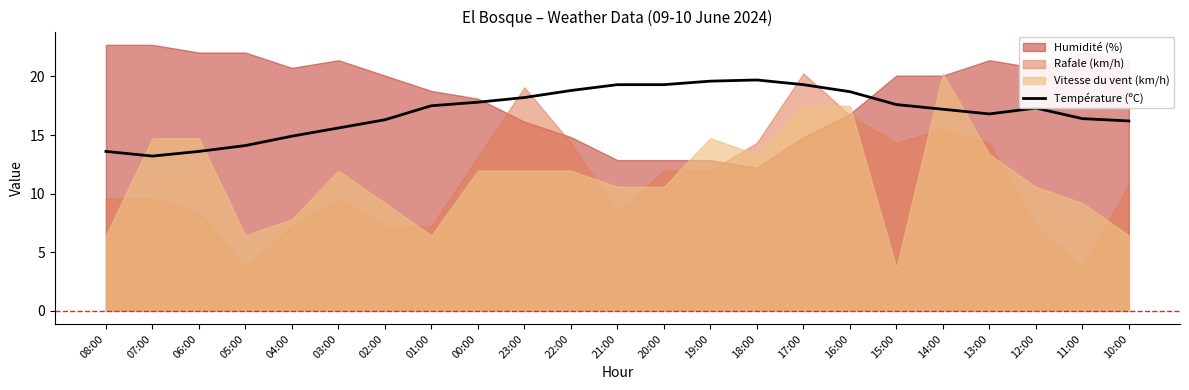

Reading left to right, list all the values displayed in this chart.

08:00=13.6	07:00=13.2	06:00=13.6	05:00=14.1	04:00=14.9	03:00=15.6	02:00=16.3	01:00=17.5	00:00=17.8	23:00=18.2	22:00=18.8	21:00=19.3	20:00=19.3	19:00=19.6	18:00=19.7	17:00=19.3	16:00=18.7	15:00=17.6	14:00=17.2	13:00=16.8	12:00=17.3	11:00=16.4	10:00=16.2